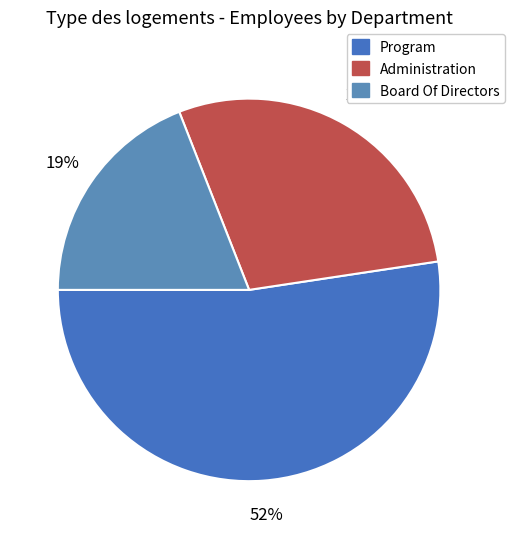

Between Program and Administration, which is larger?

Program